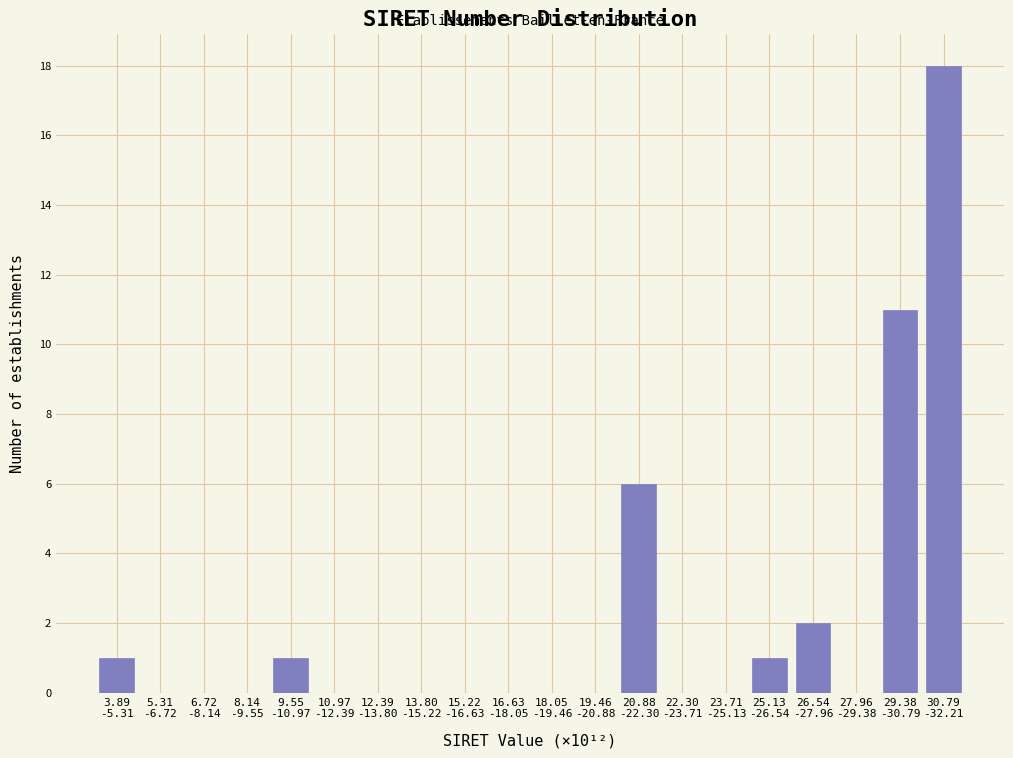

What is the maximum value shown in the chart?

18